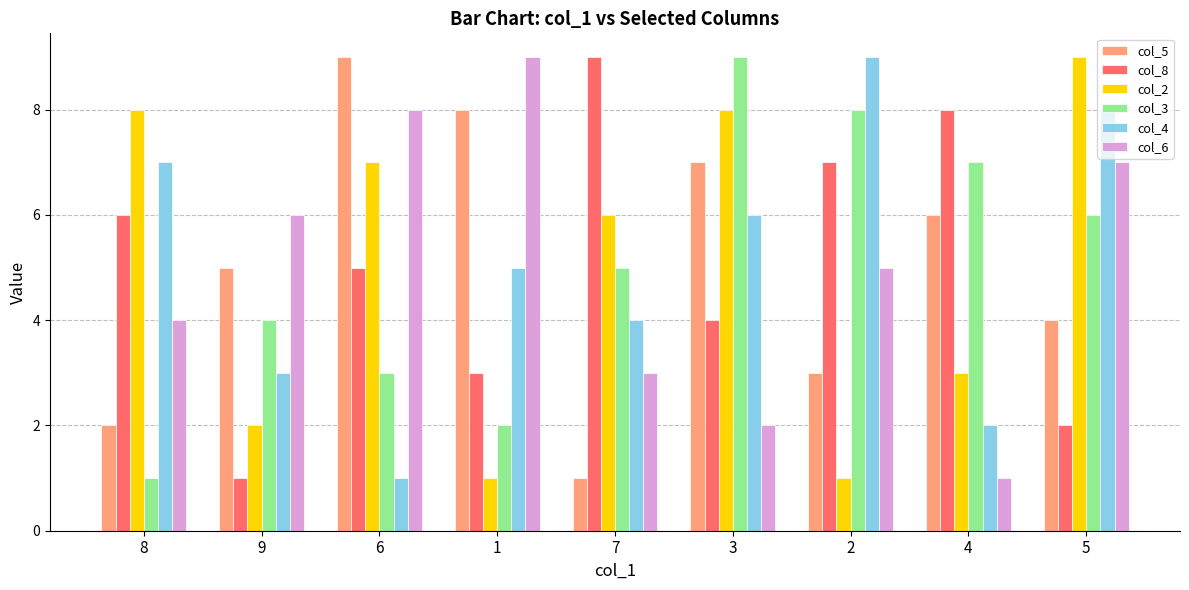

Is it true that col_3 equals 16 at 3?

False